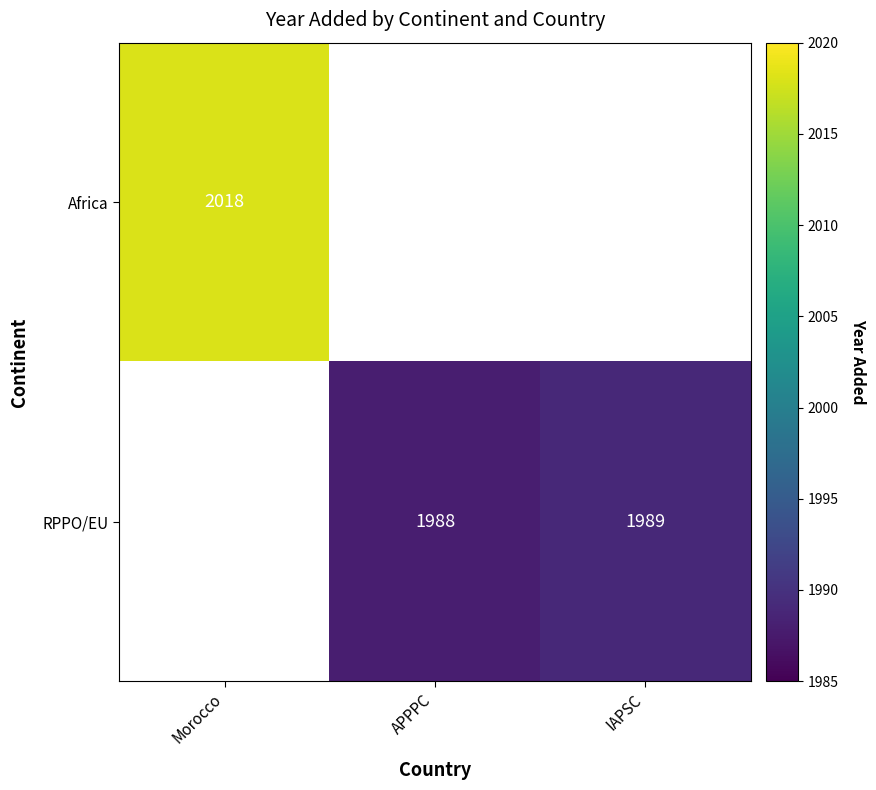

The RPPO/EU series shows 1988 at APPPC. True or false?

True